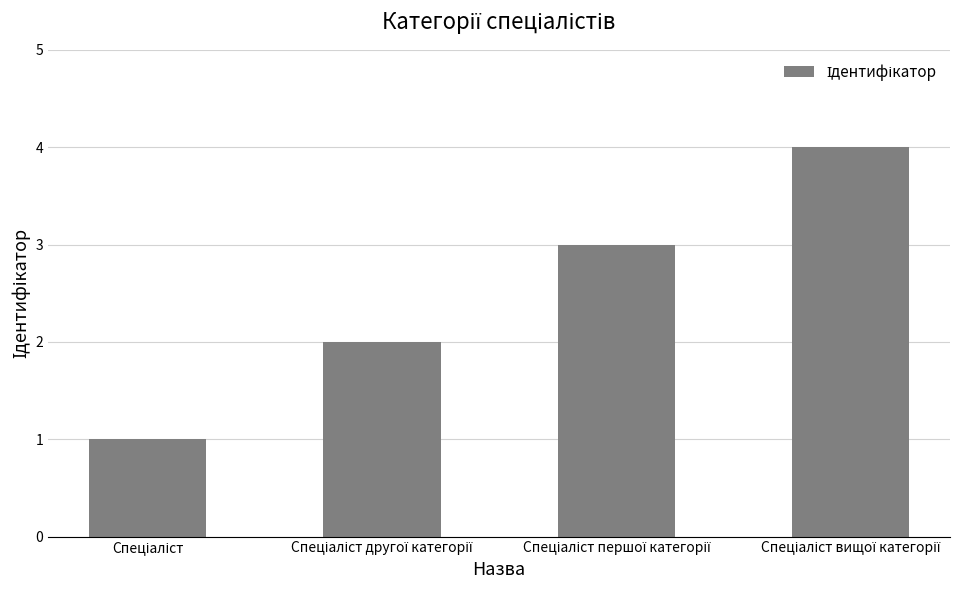

Count the values in the range 2 to 4.

3